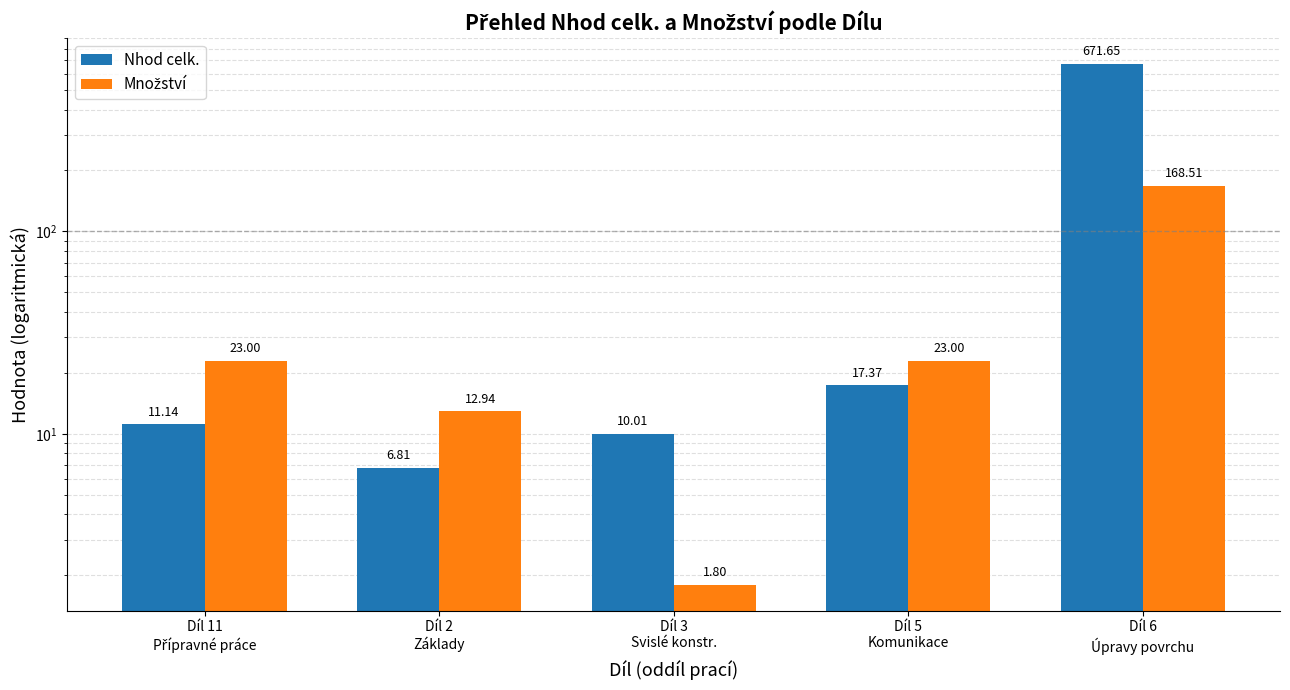

The value of Množství at Díl 3
Svislé konstr. is 1.8. True or false?

True